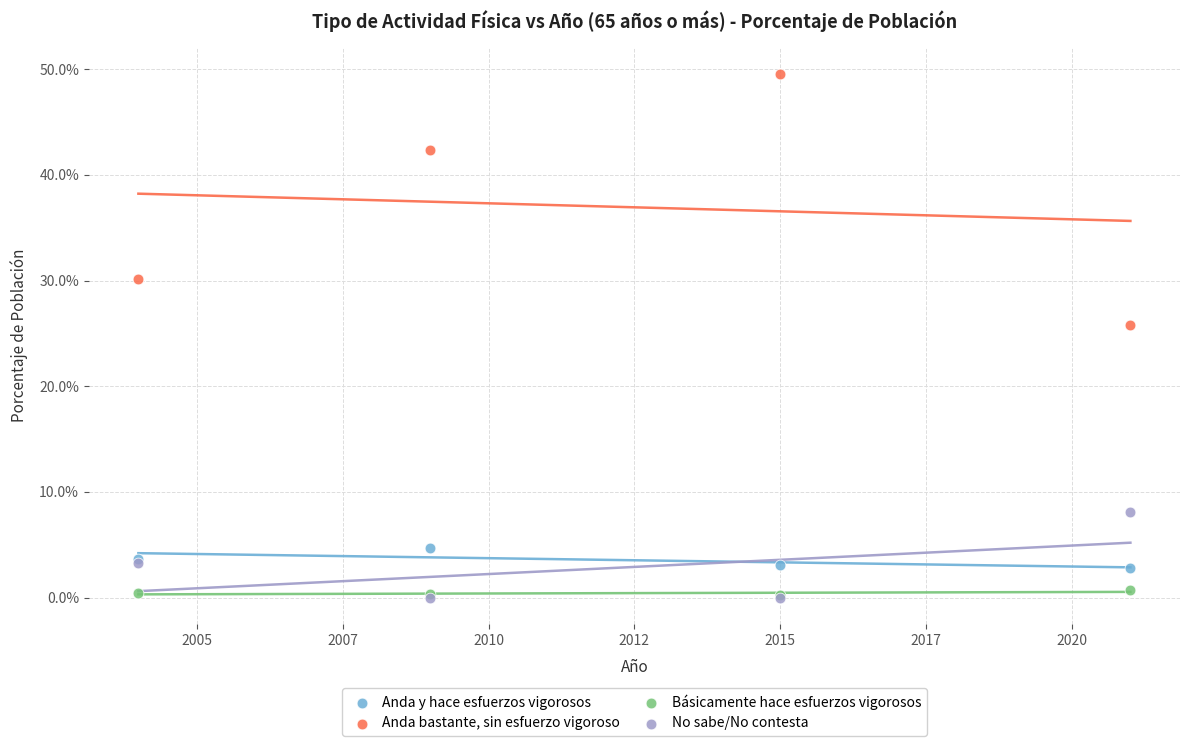

Across all series, what Y value is closest to 24?

25.8